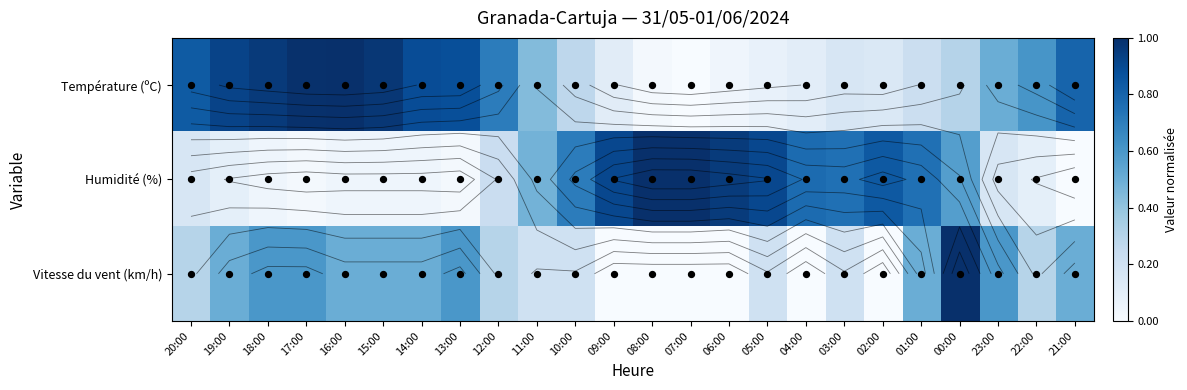

Which label corresponds to the smallest value in the chart?

07:00